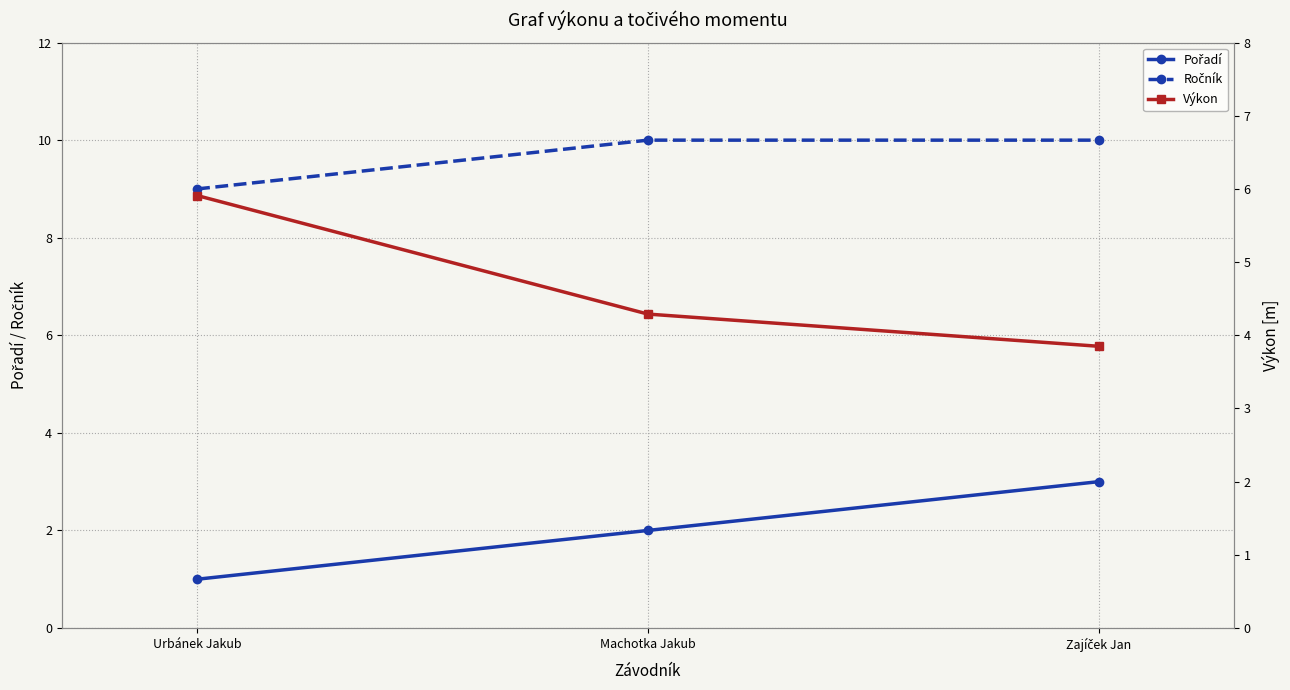

Rank the series by their average value, from highest to lowest.

Ročník, Výkon, Pořadí